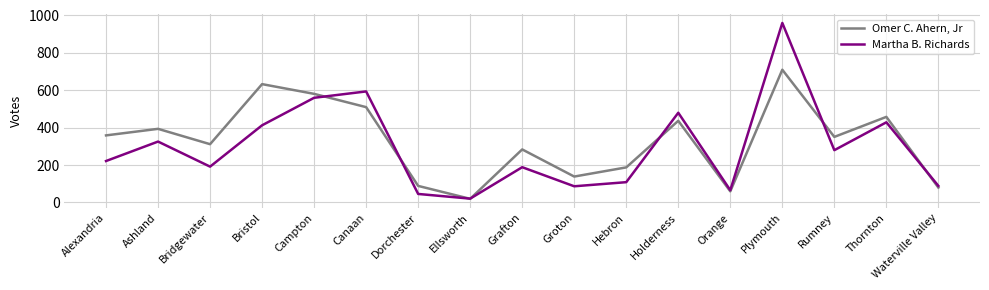

What is the difference between the second highest and minimum values in the Omer C. Ahern, Jr series?

613